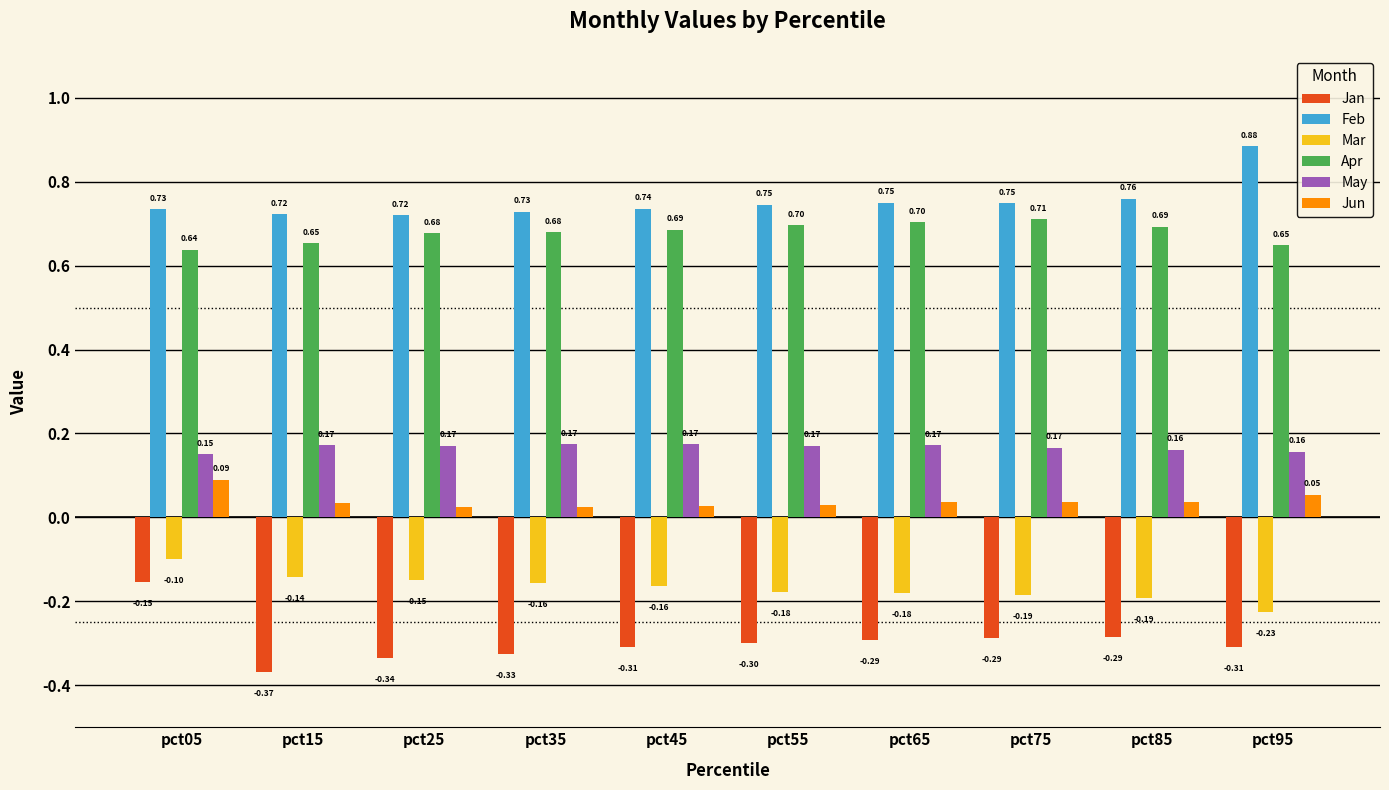

Which series has the largest total across all categories?

Feb